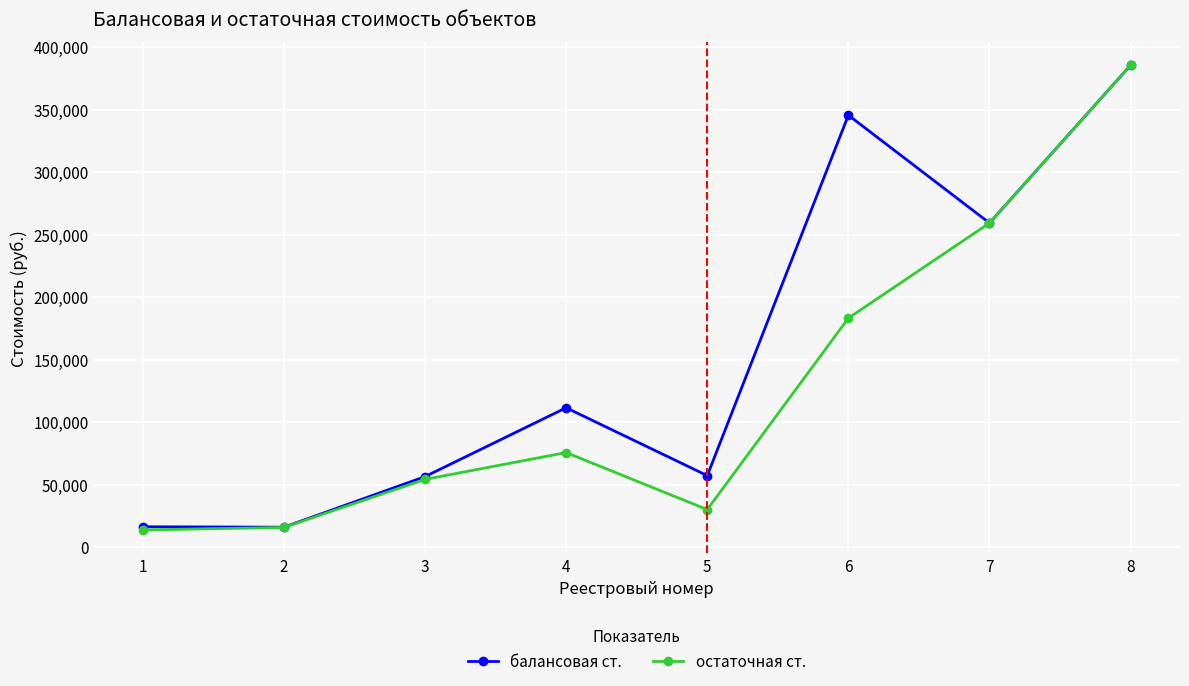

Is it true that балансовая ст. equals 345618.0 at 6?

True